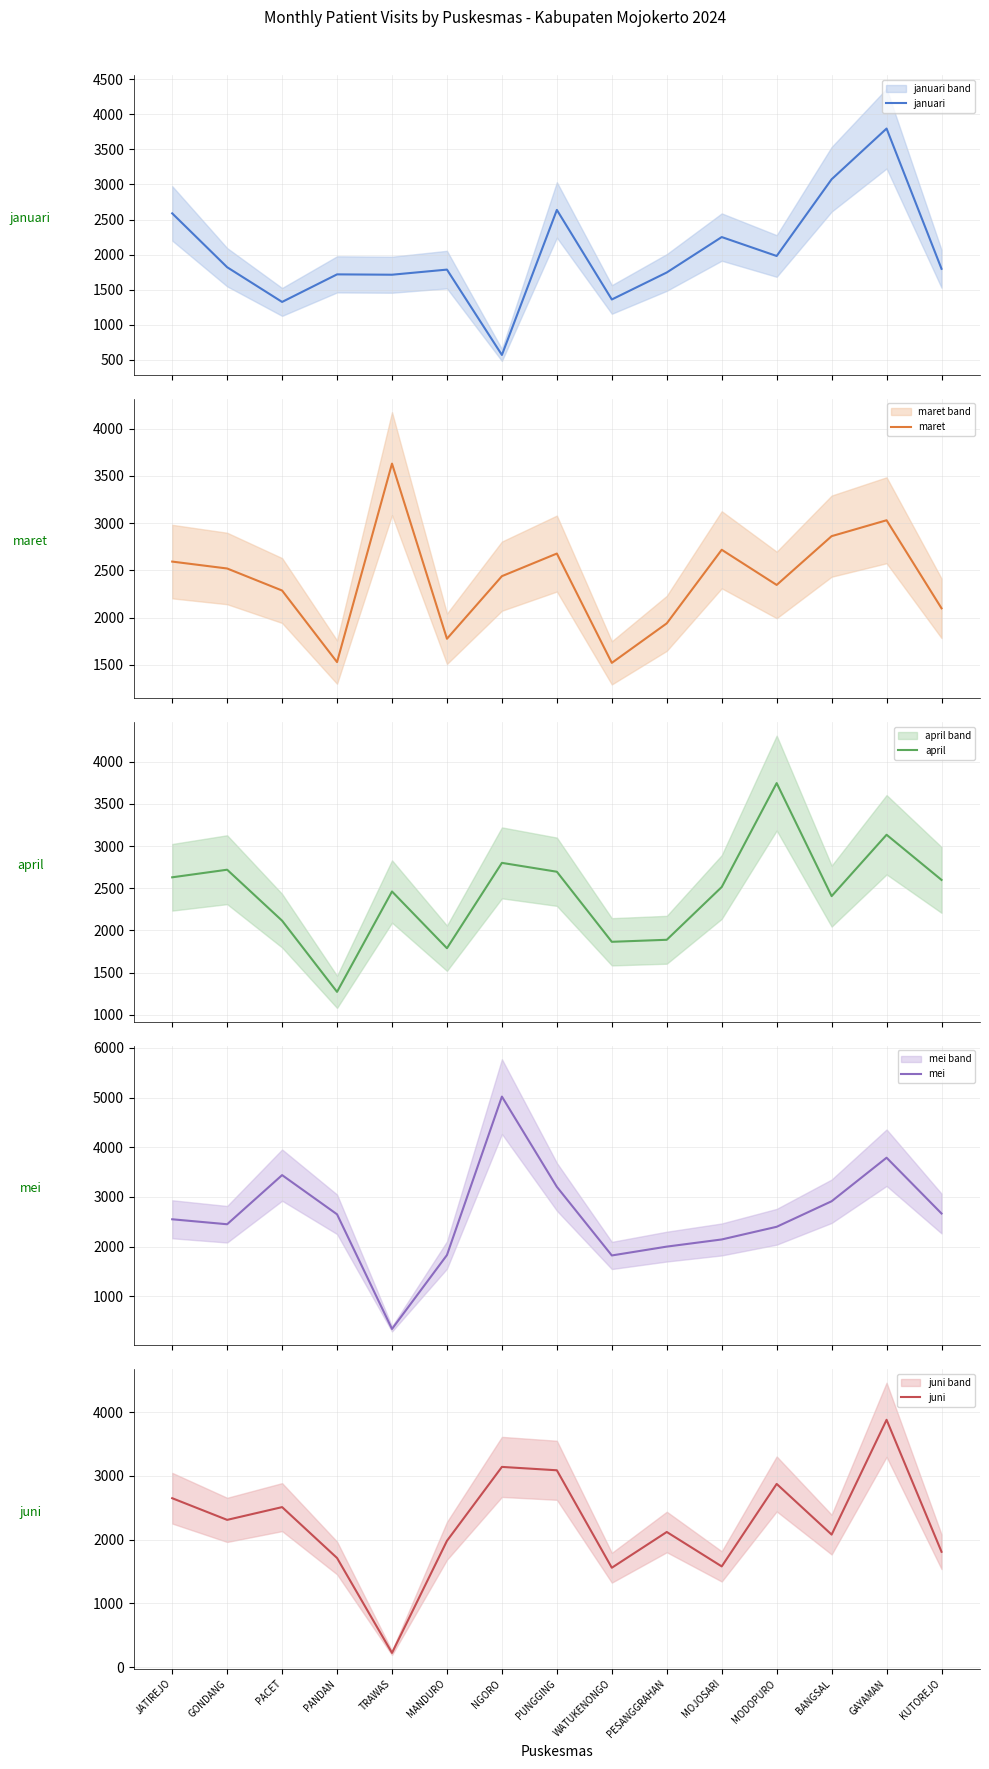

Which label corresponds to the smallest value in the chart?

TRAWAS